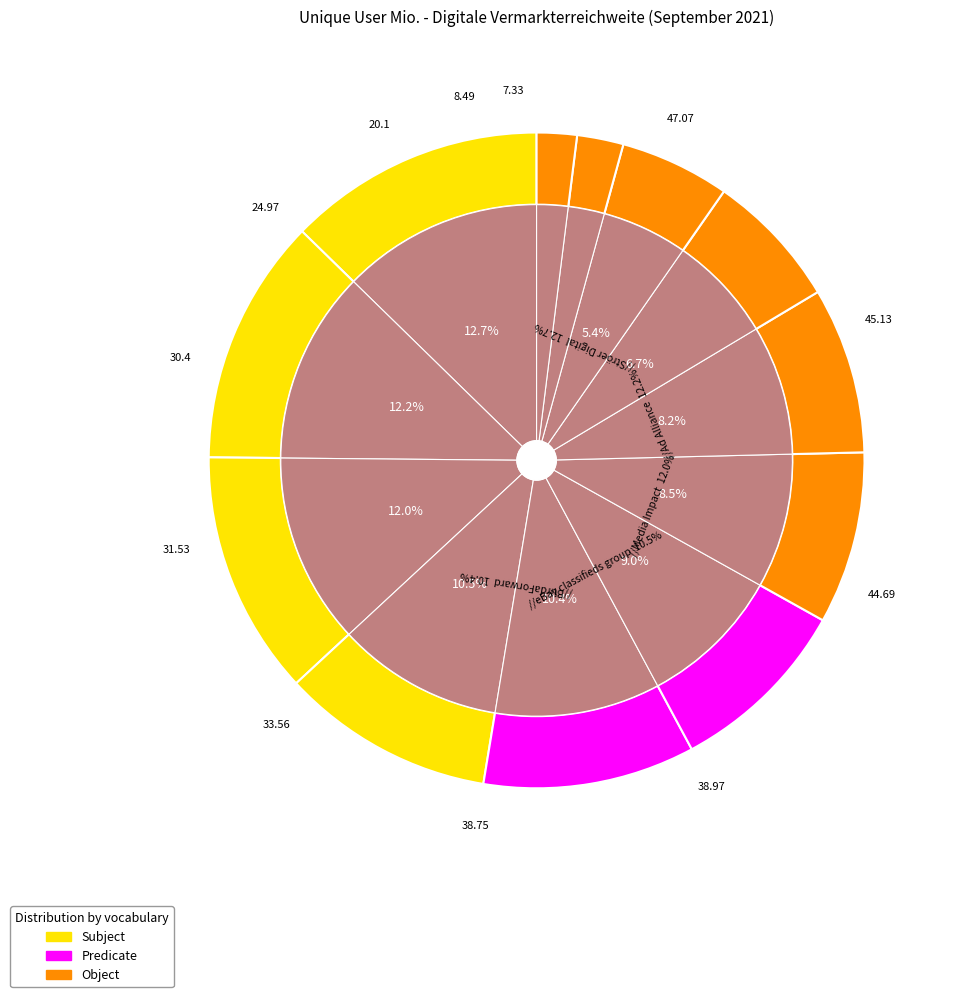

Is it true that BurdaForward is 16% of the pie?

False